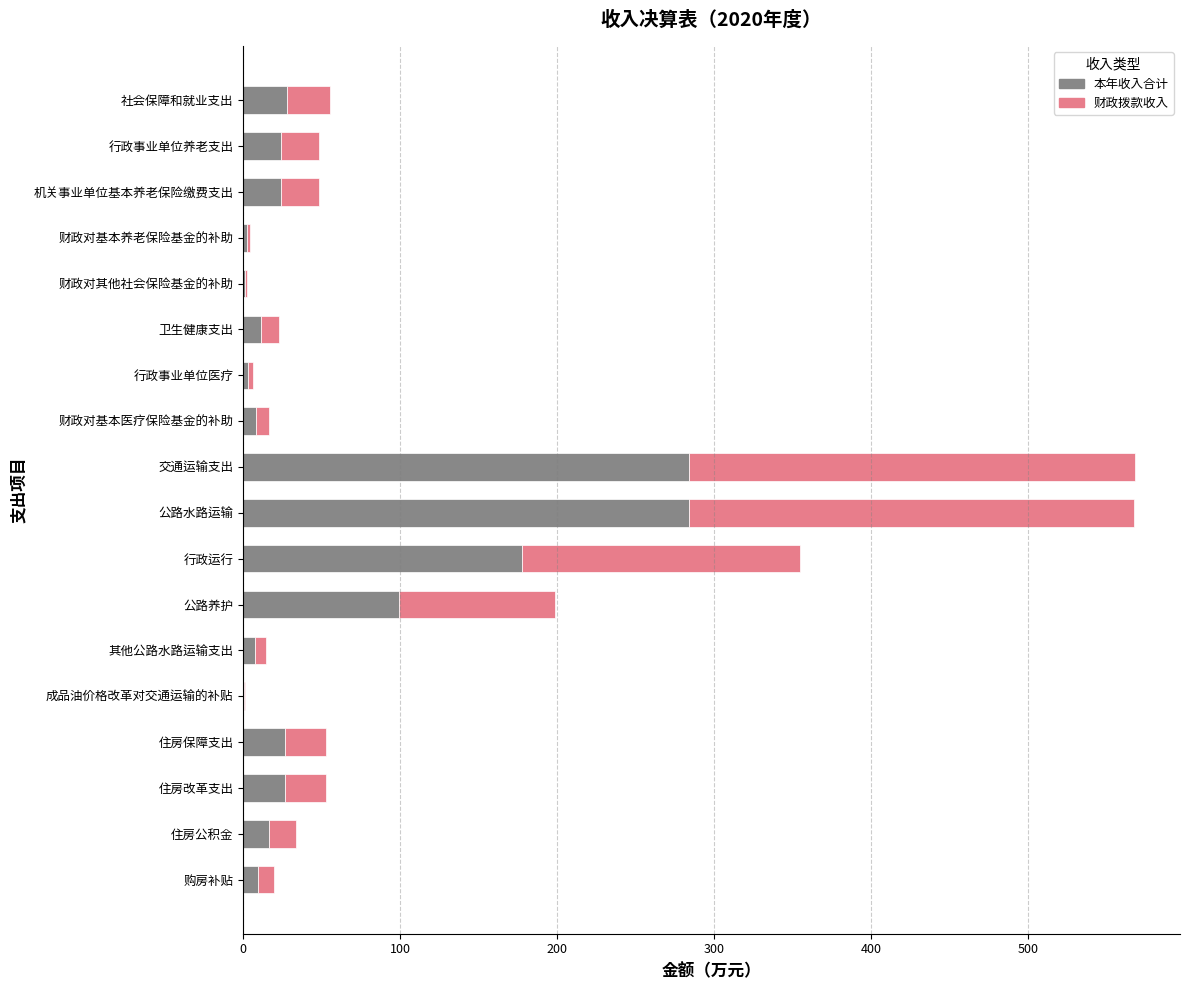

What value does the 本年收入合计 series have at 机关事业单位基本养老保险缴费支出?

24.2